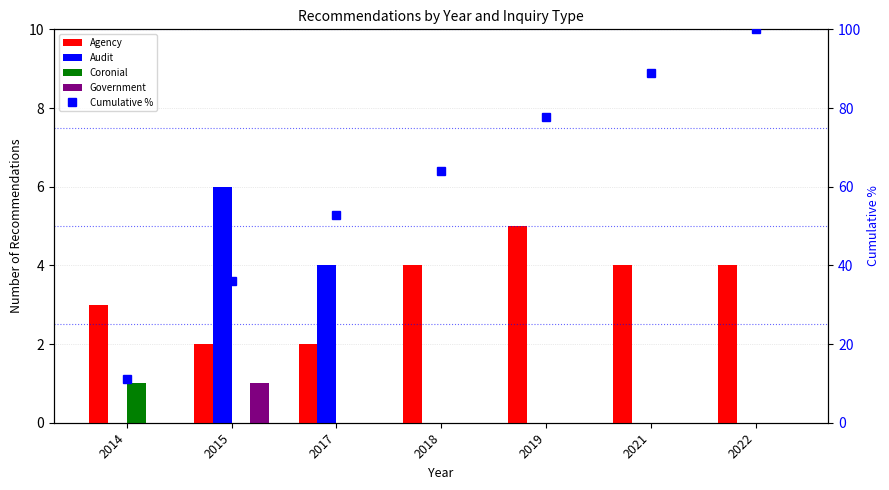

What value does the Cumulative % series have at 2022?

100.0